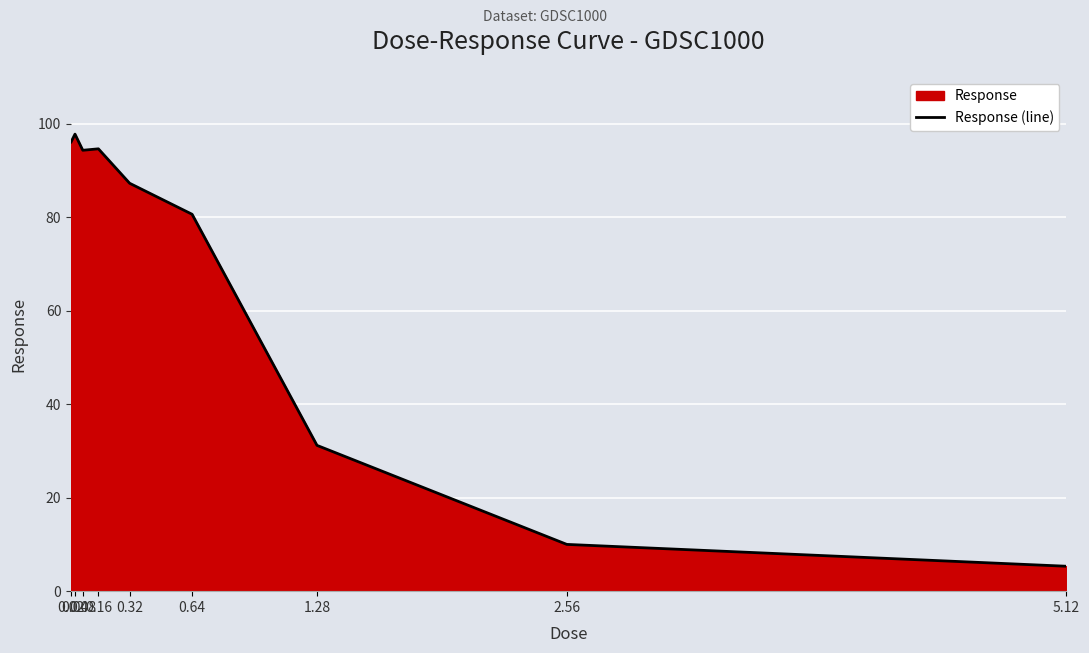

What is the difference between the values at 0.08 and 5.12?

89.0